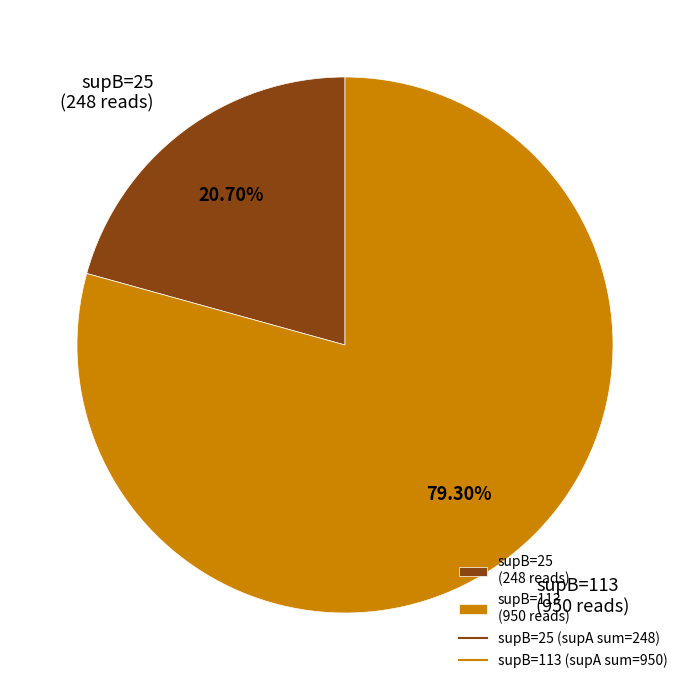

Rank the categories by value from highest to lowest.

supB=113 (950 reads), supB=25 (248 reads)